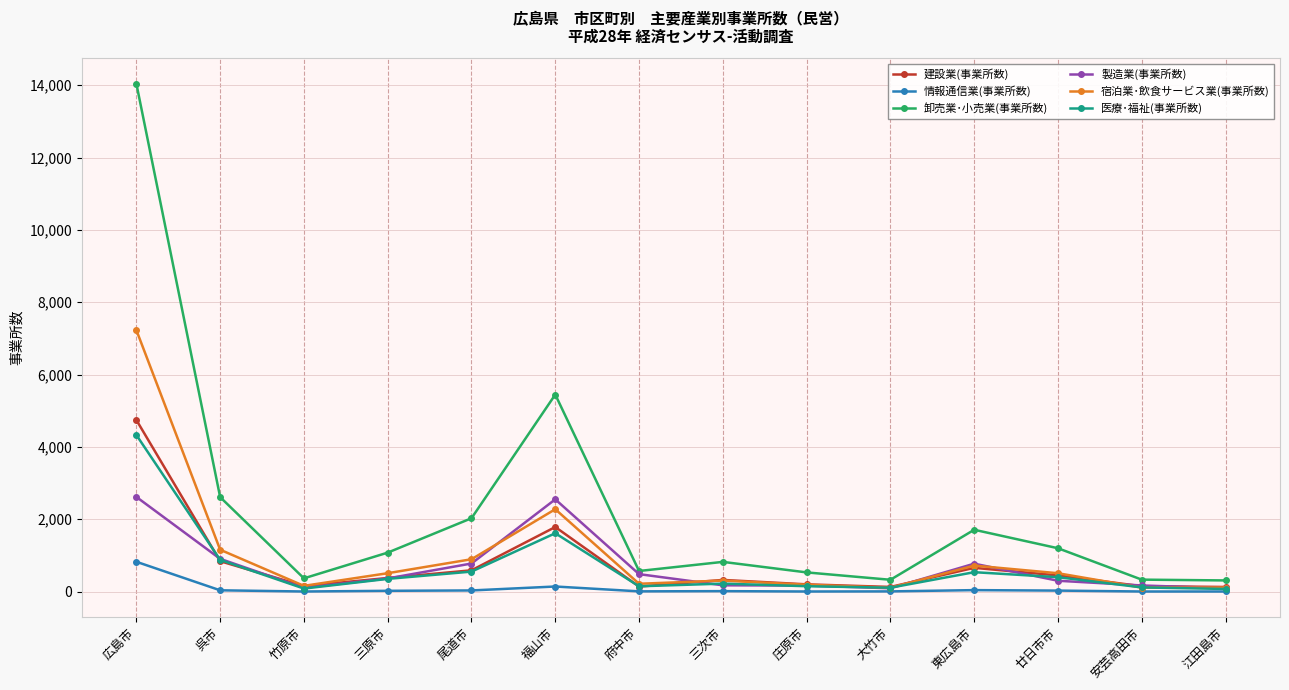

What is the label of the 4th point from the left?

三原市